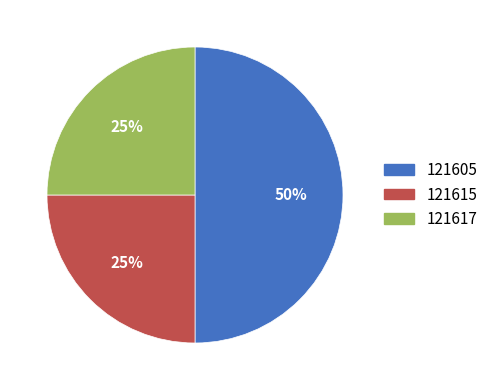

To the nearest percent, what is the average slice percentage?

33%